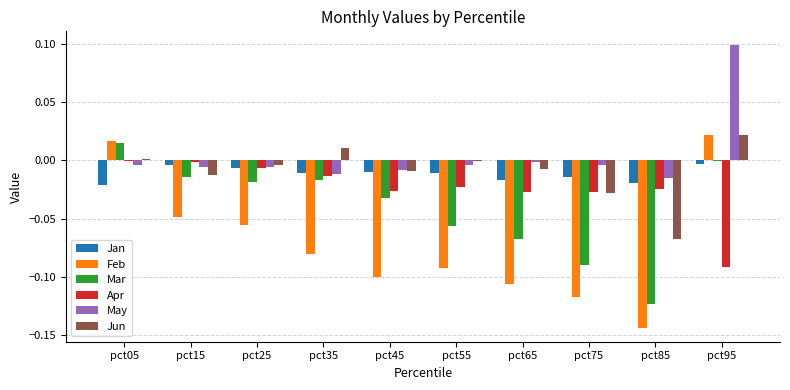

How many data points does each series have?

10